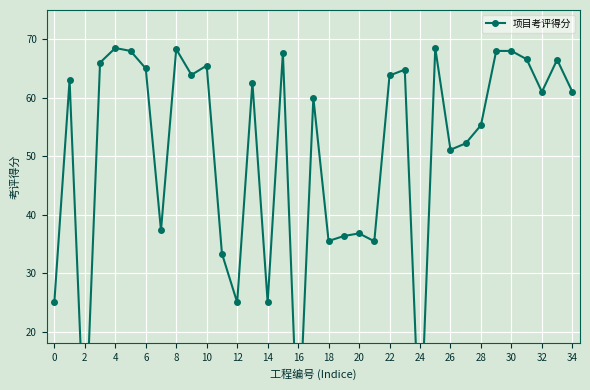

Does the chart display data point markers on the line(s)?

Yes